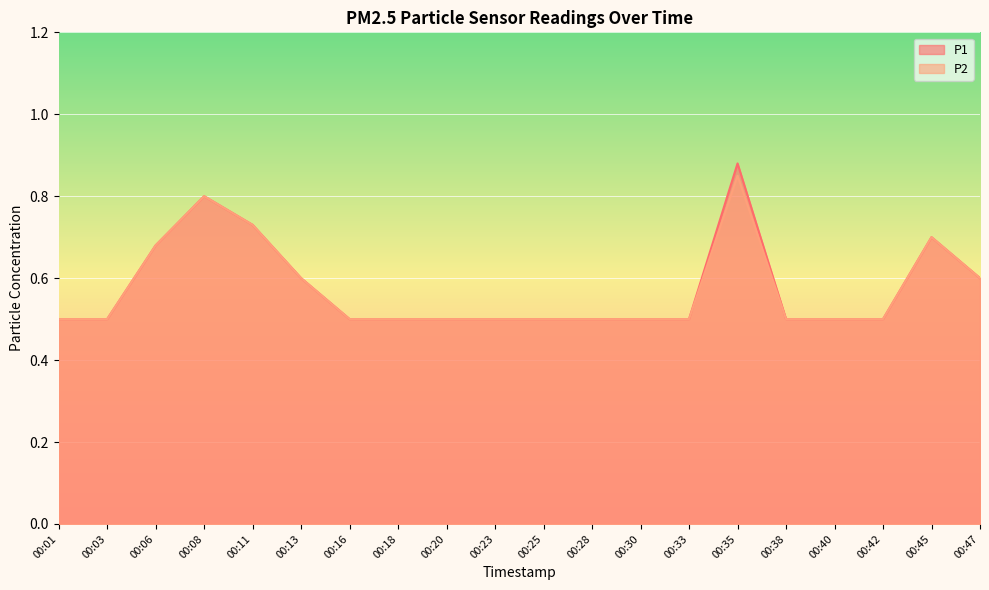

Which series has the widest spread of values?

P1